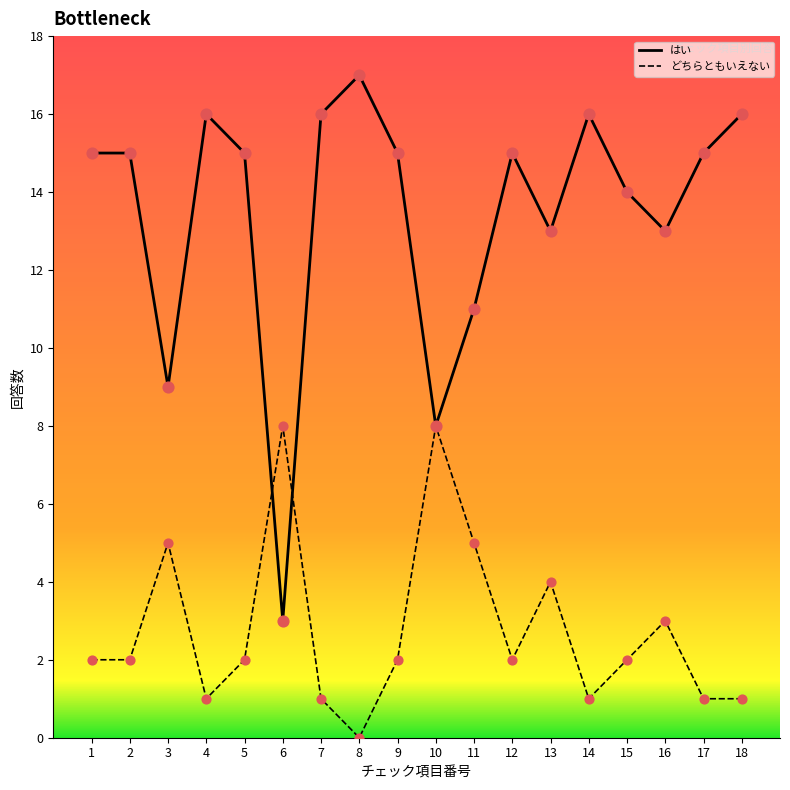

What is the total value across all series at 12?

17